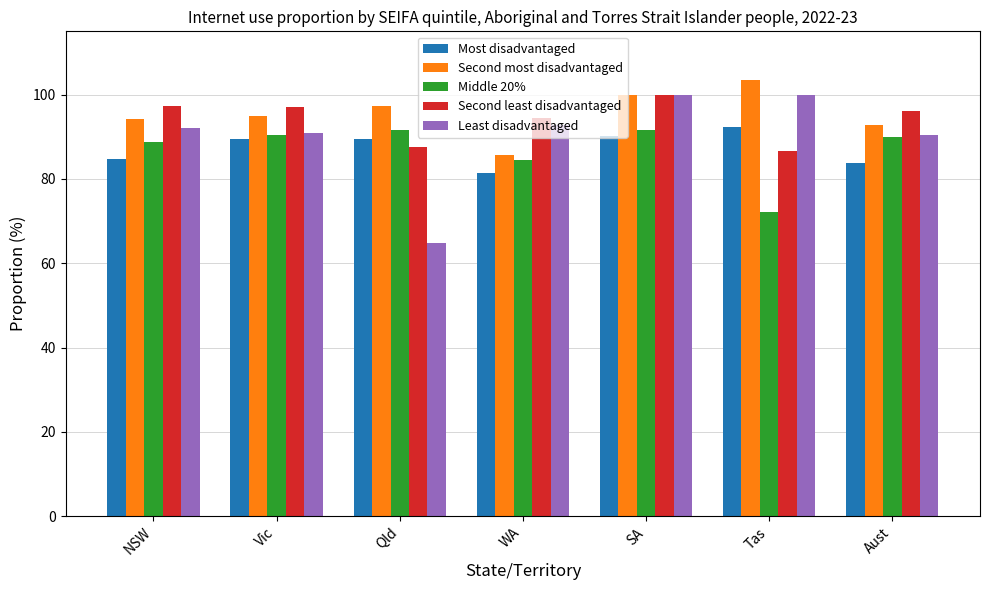

How many data points does each series have?

7